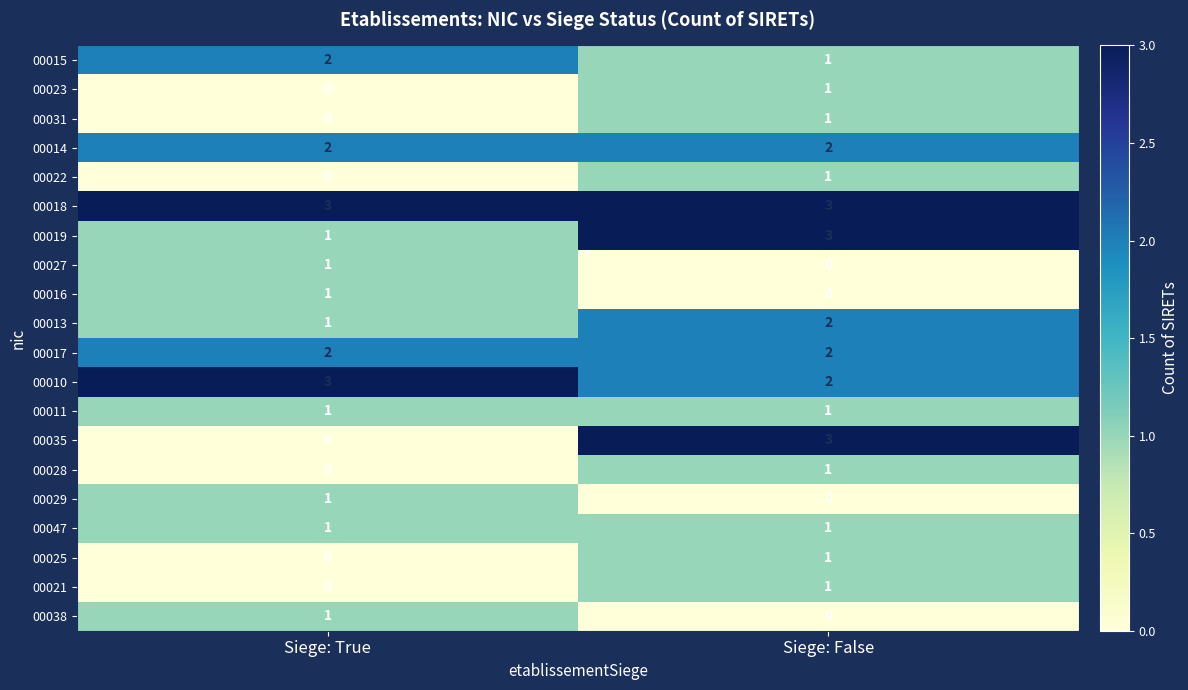

Where is 00035 nearest to the value 1?

Siege: True